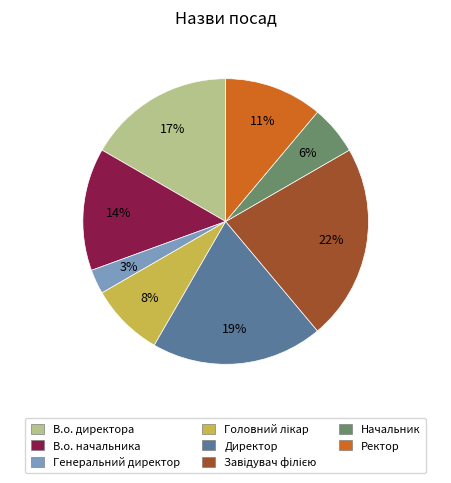

Count the number of slices in the pie.

8